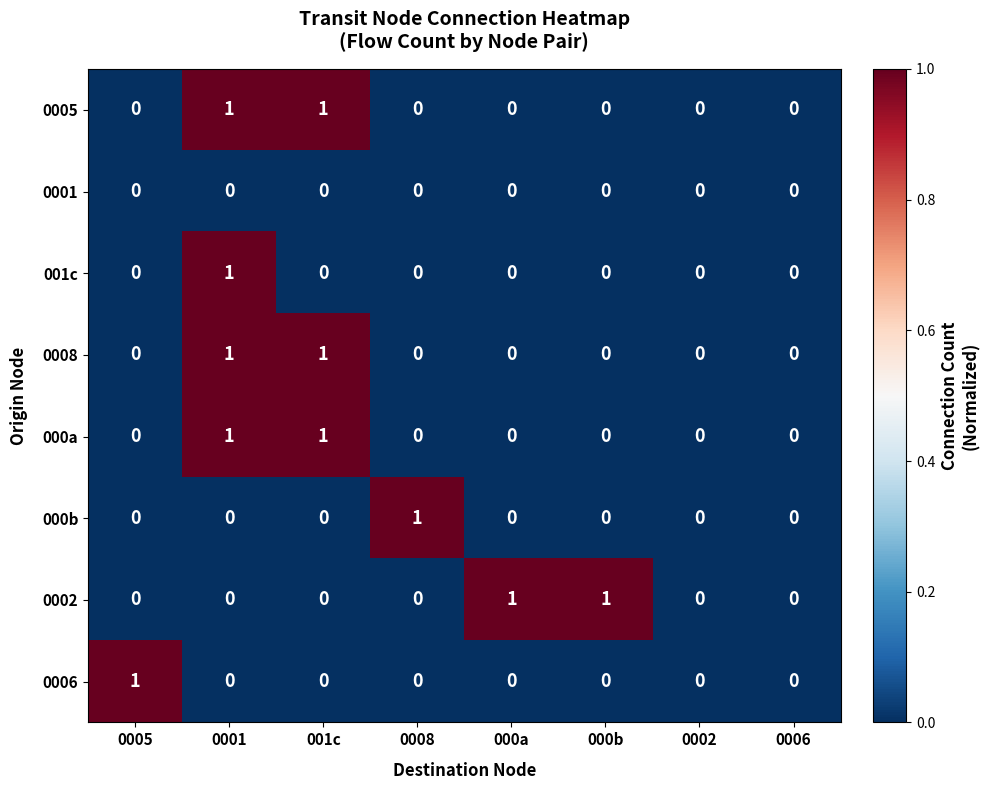

What is the total value across all series at 0001?

4